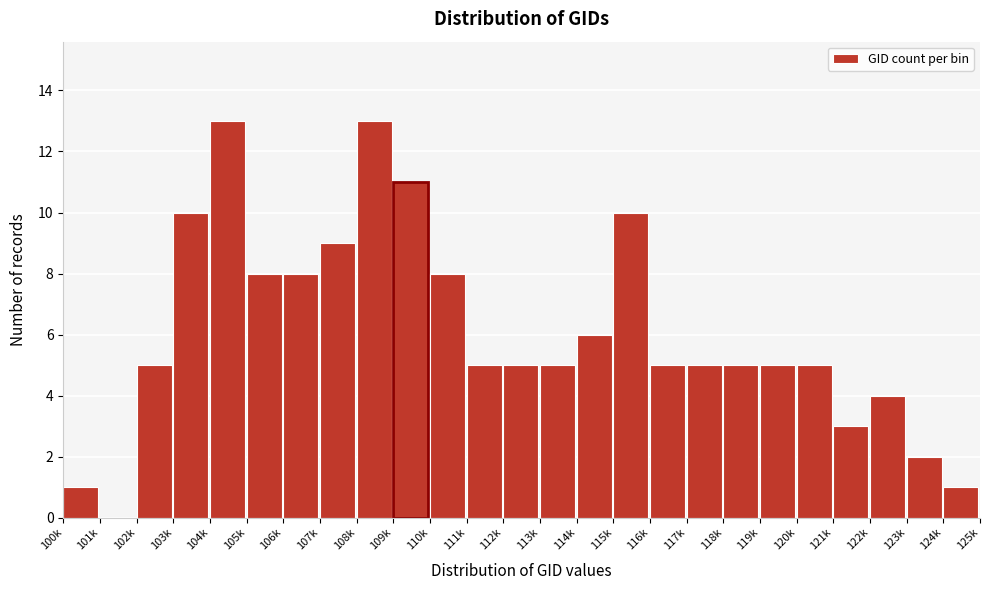

Reading left to right, what are all the values shown in this chart?

100k=1	101k=0	102k=5	103k=10	104k=13	105k=8	106k=8	107k=9	108k=13	109k=11	110k=8	111k=5	112k=5	113k=5	114k=6	115k=10	116k=5	117k=5	118k=5	119k=5	120k=5	121k=3	122k=4	123k=2	124k=1